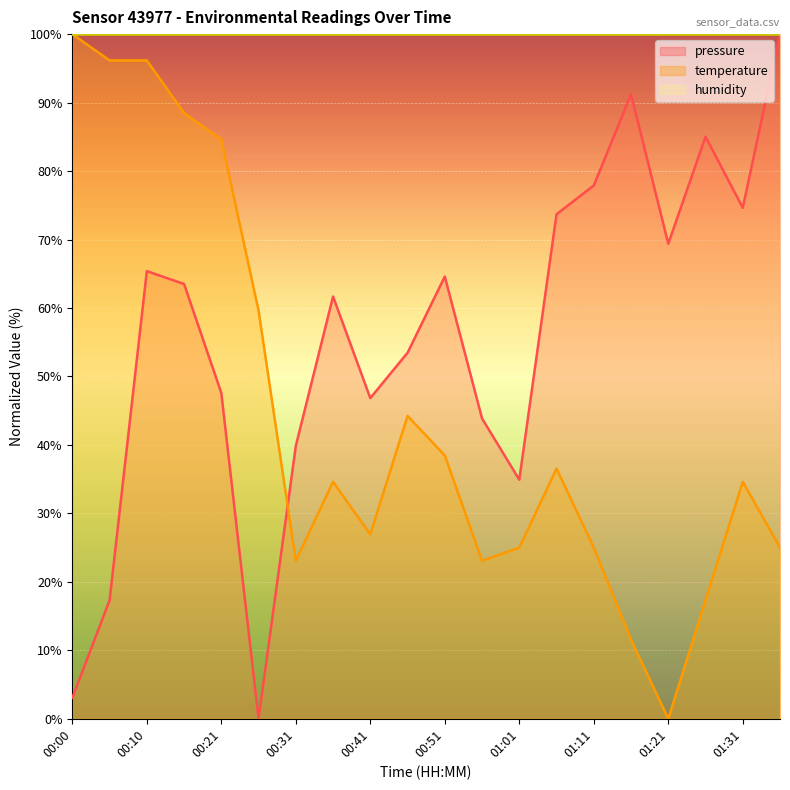

What is the maximum value shown in the chart?

100.0